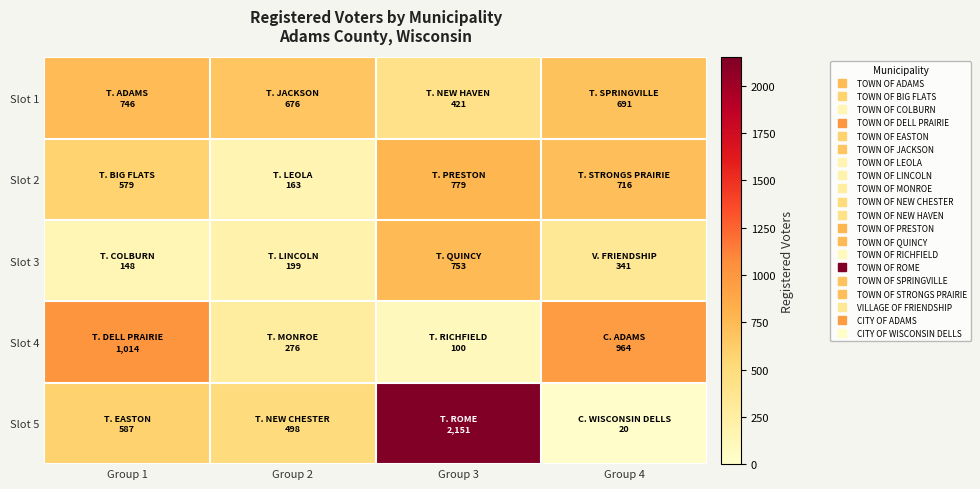

Count the number of data series in this chart.

5